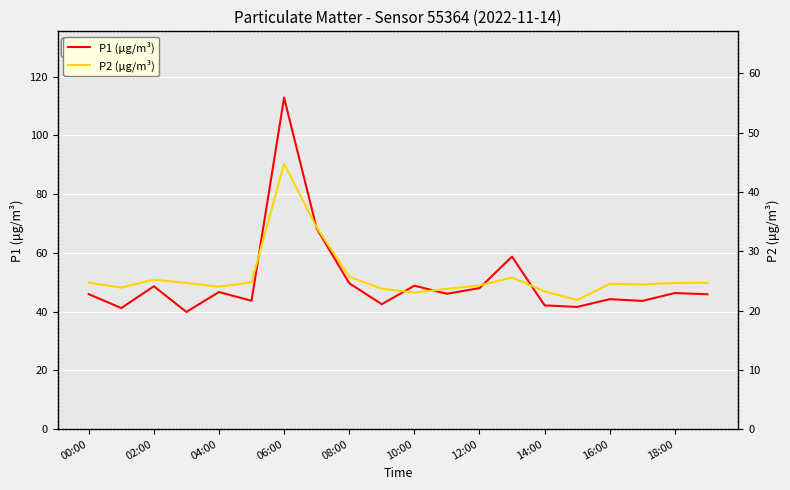

How many distinct data groups are displayed?

2